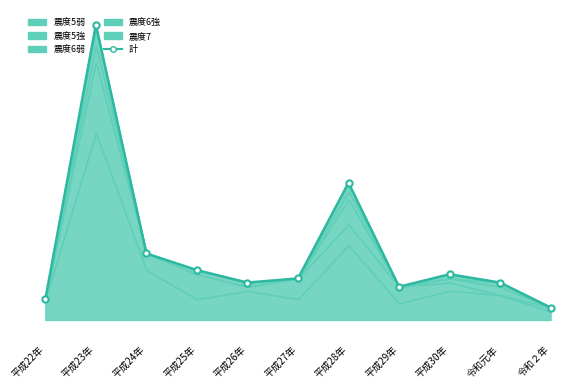

What is the value of the 6th point from the left?

10